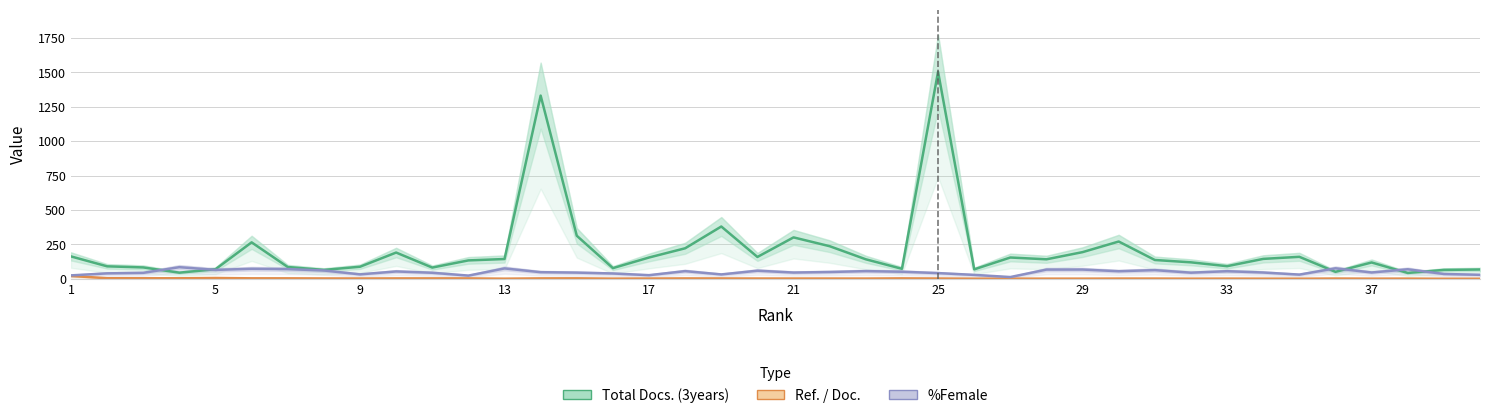

Is this an area chart (filled region under the line)?

No